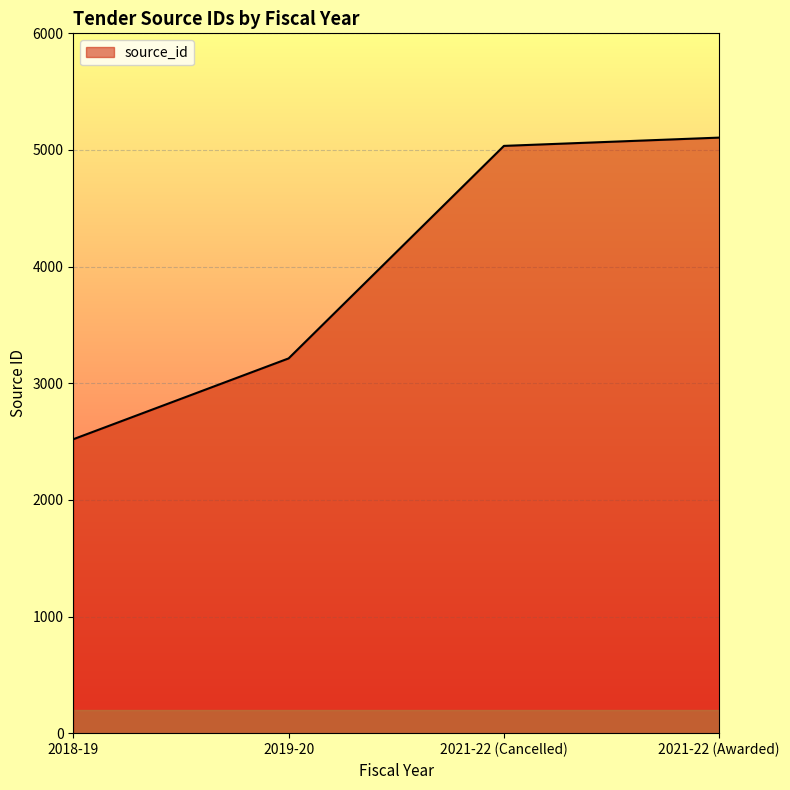

What is the minimum value shown in the chart?

2520